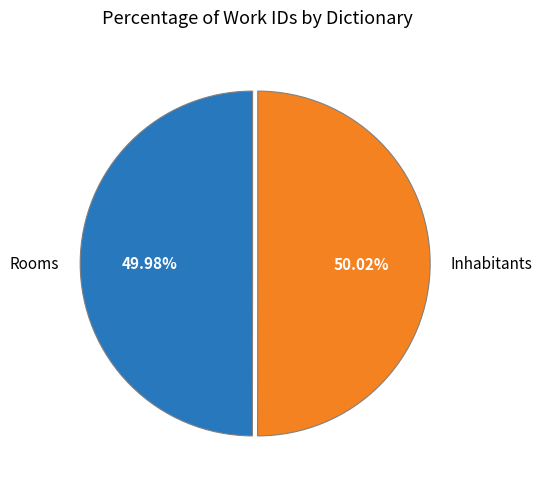

What portion of the pie excludes Rooms?

50.0%